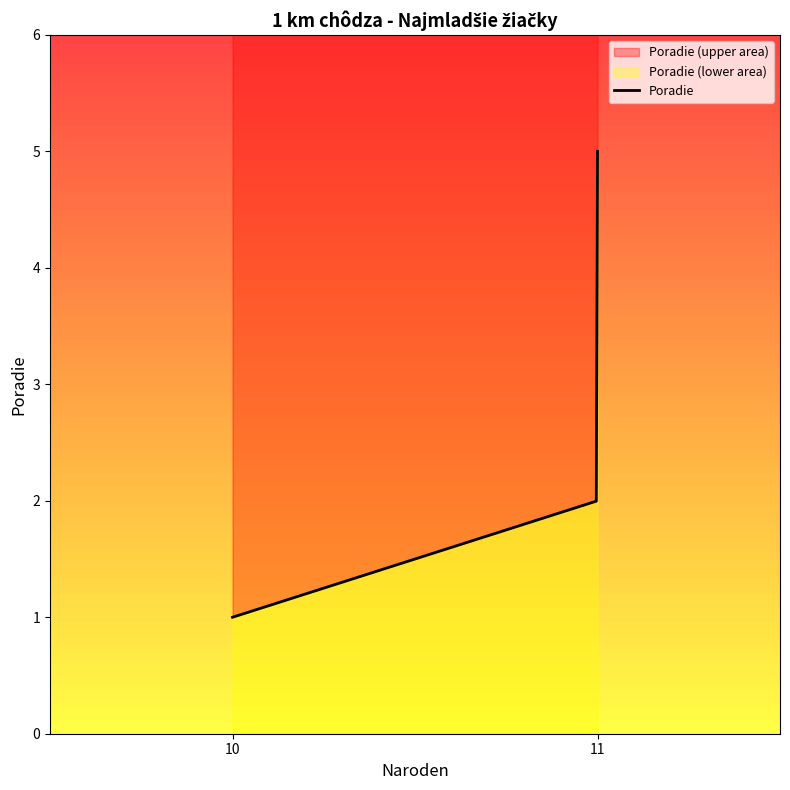

What is the difference between the values at Lasicová Nina (11) and Erneková Laura (10)?

1